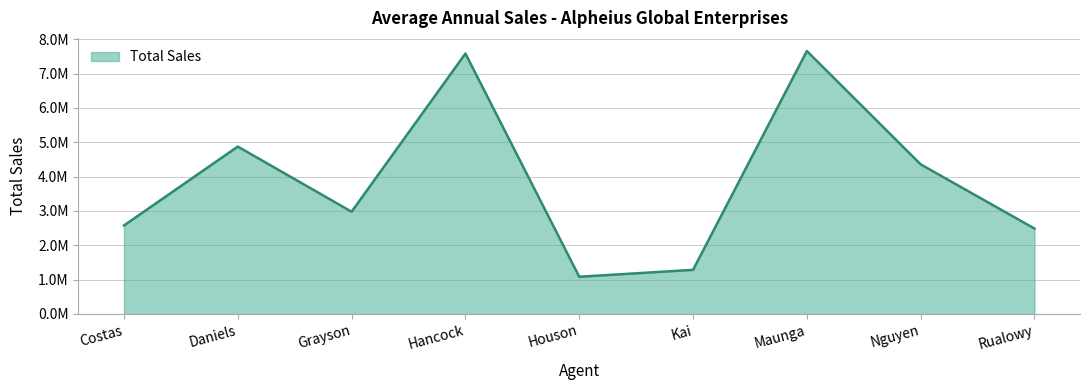

What is the ratio of the value at Maunga to the value at Rualowy?

3.1